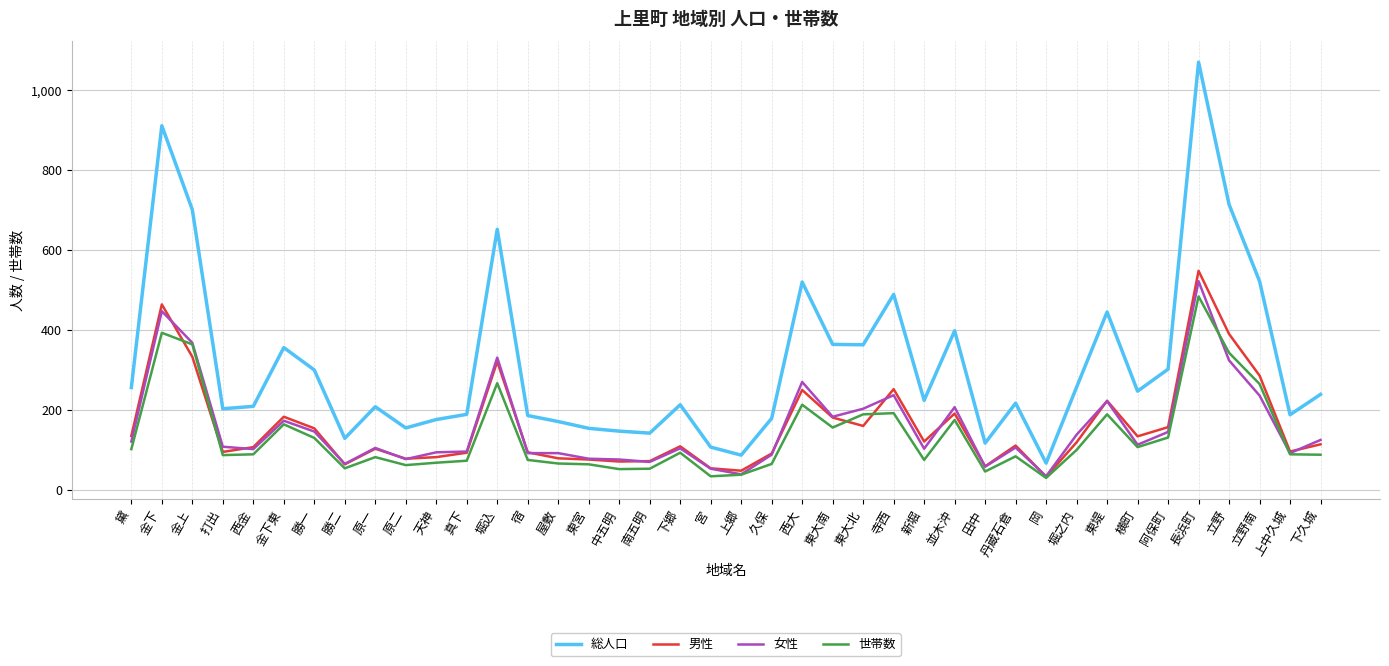

The 総人口 series shows 209 at 西金. True or false?

True